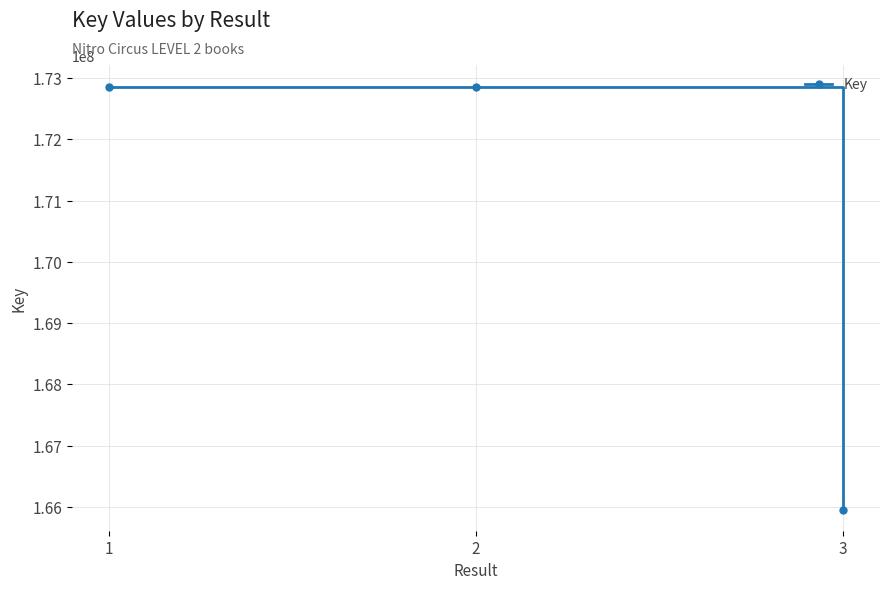

What is the change in value from 2 to 3?

-6905011